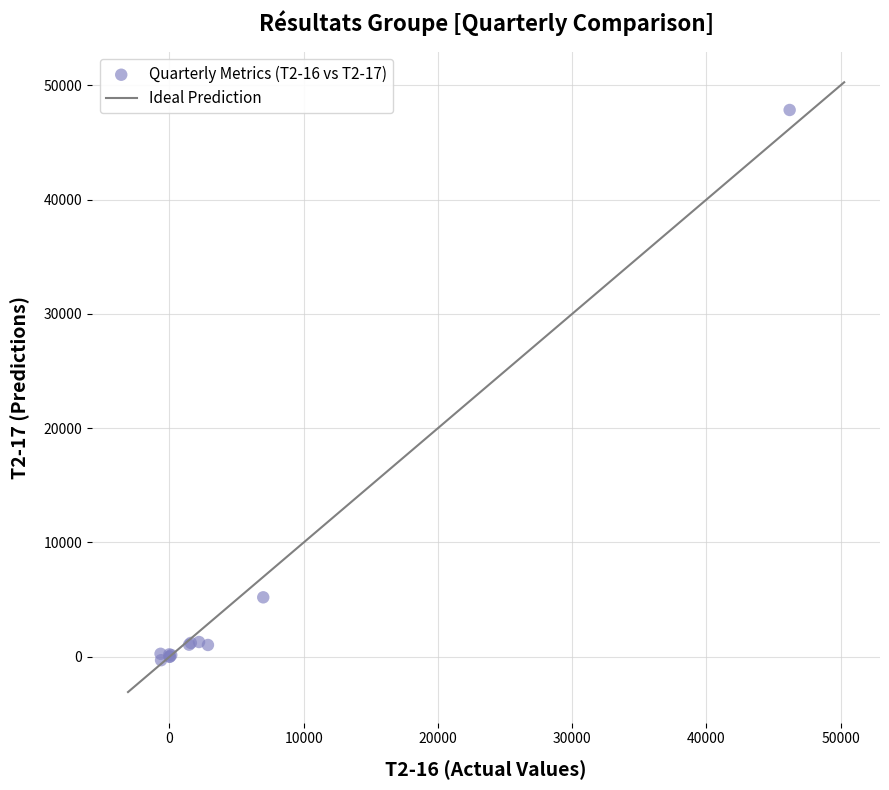

What Y value in the scatter plot is closest to 23766?

5199.0